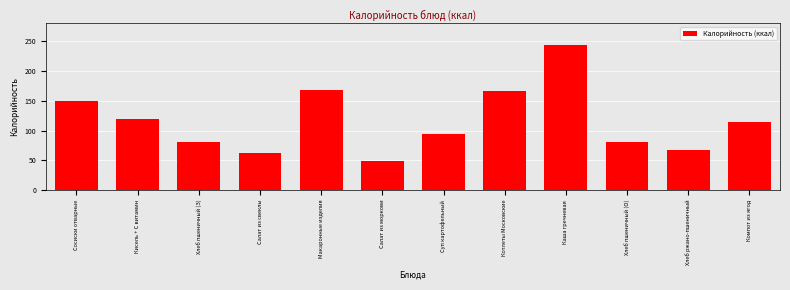

At which label is the value closest to 146?

Сосиски отварные